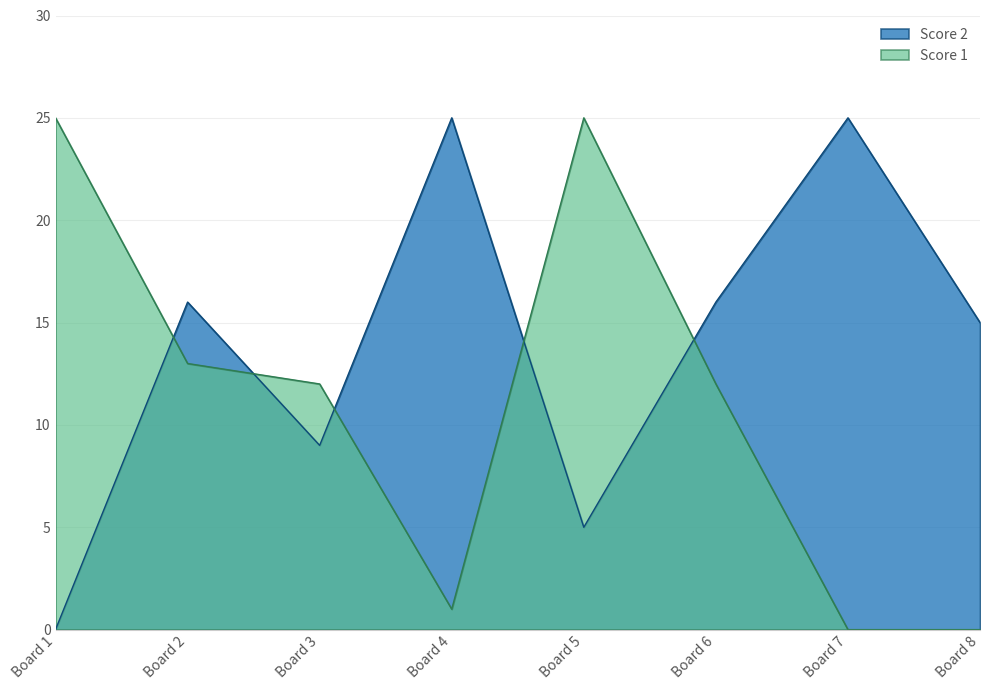

Read the Score 2 value at Board 3.

9